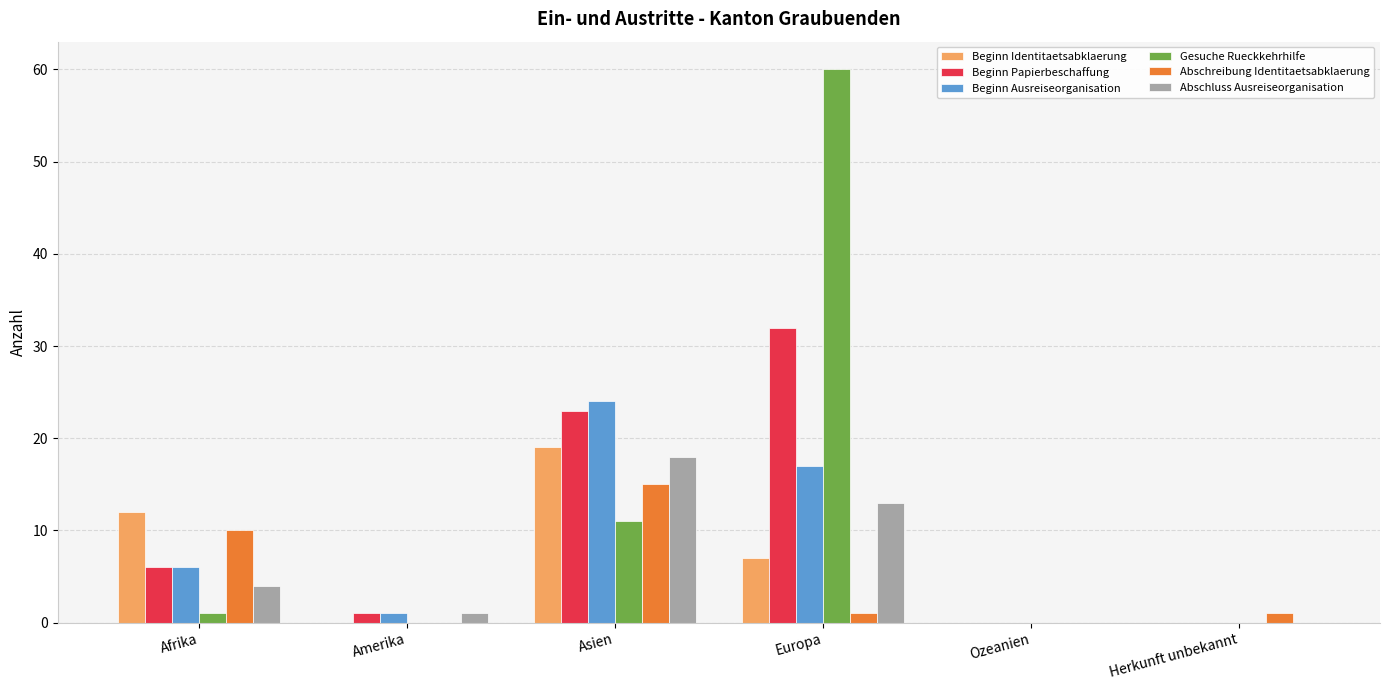

Which series changed the most between Asien and Ozeanien?

Beginn Ausreiseorganisation